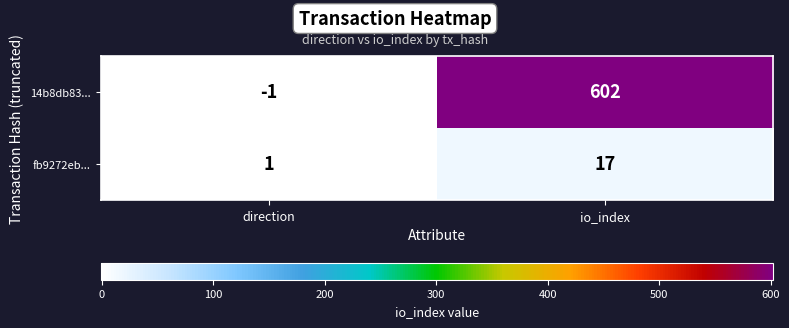

Is it true that fb9272eb... equals 2 at direction?

False